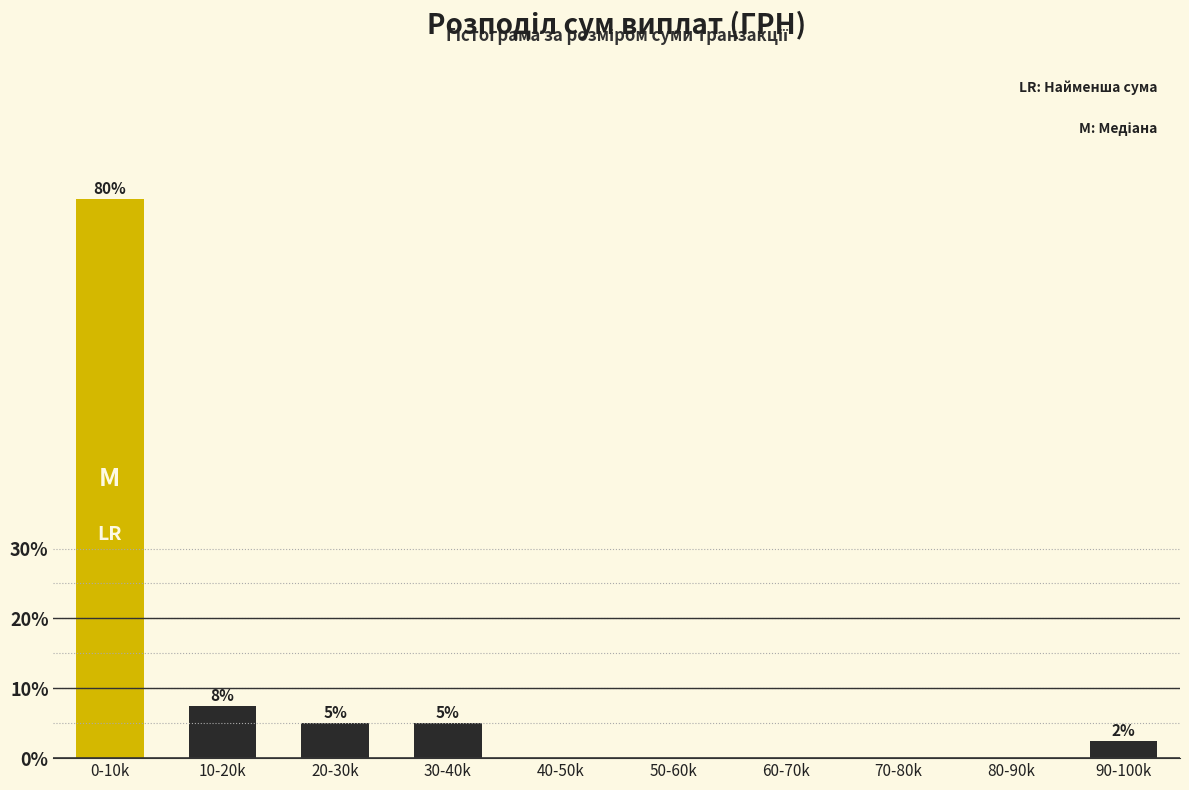

Where is the data nearest to the value 40?

10-20k